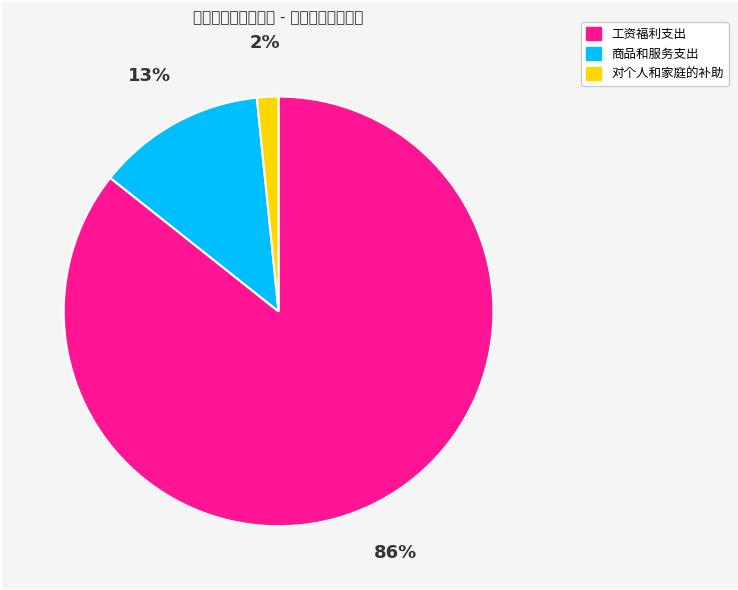

To the nearest percent, what is the average slice percentage?

33%